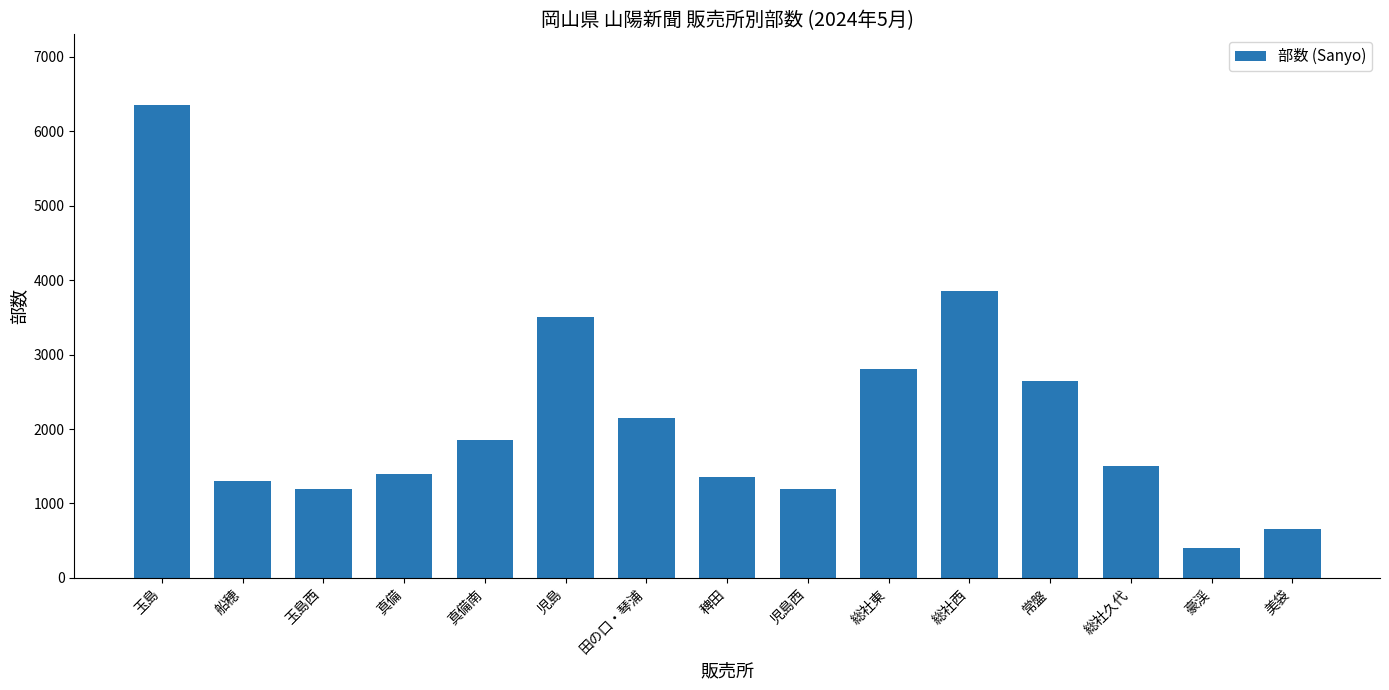

Reading left to right, extract all data points from this chart.

6350	1300	1200	1400	1850	3500	2150	1350	1200	2800	3850	2650	1500	400	650